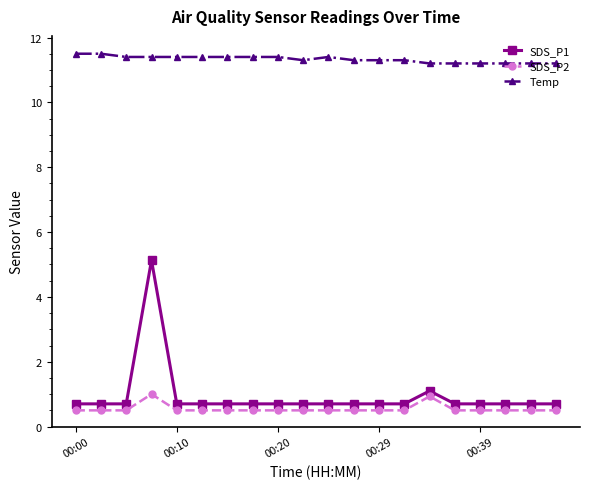

Rank the series by their maximum value, from highest to lowest.

Temp, SDS_P1, SDS_P2